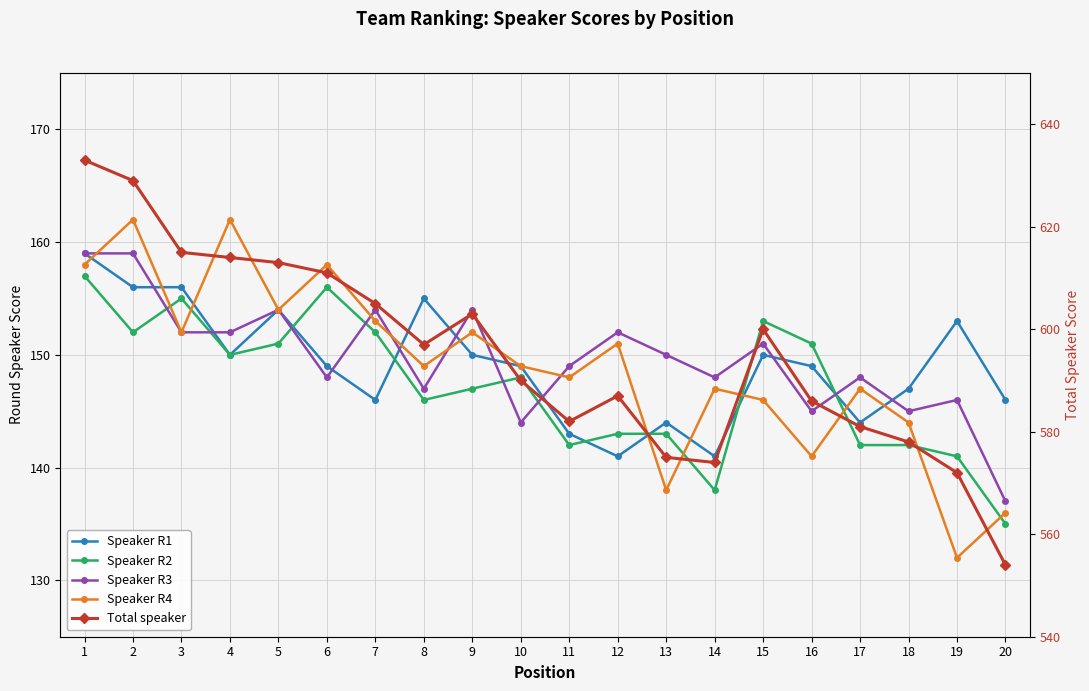

At 4, list the series in order from largest to smallest.

Total speaker, Speaker R4, Speaker R3, Speaker R1, Speaker R2